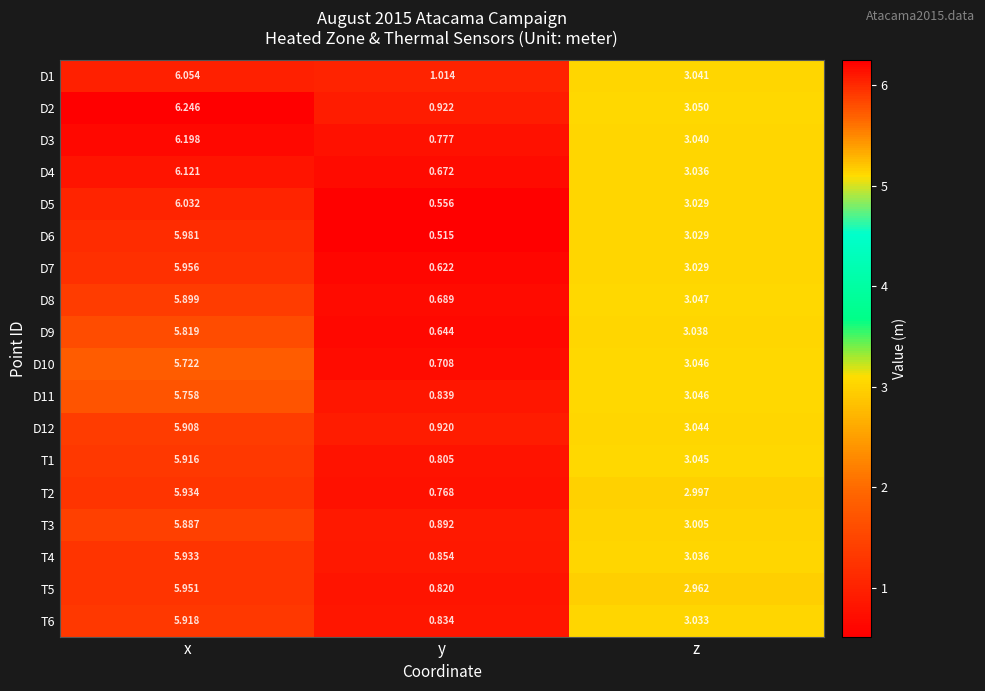

At x, list the series in order from smallest to largest.

D10, D11, D9, T3, D8, D12, T1, T6, T4, T2, T5, D7, D6, D5, D1, D4, D3, D2